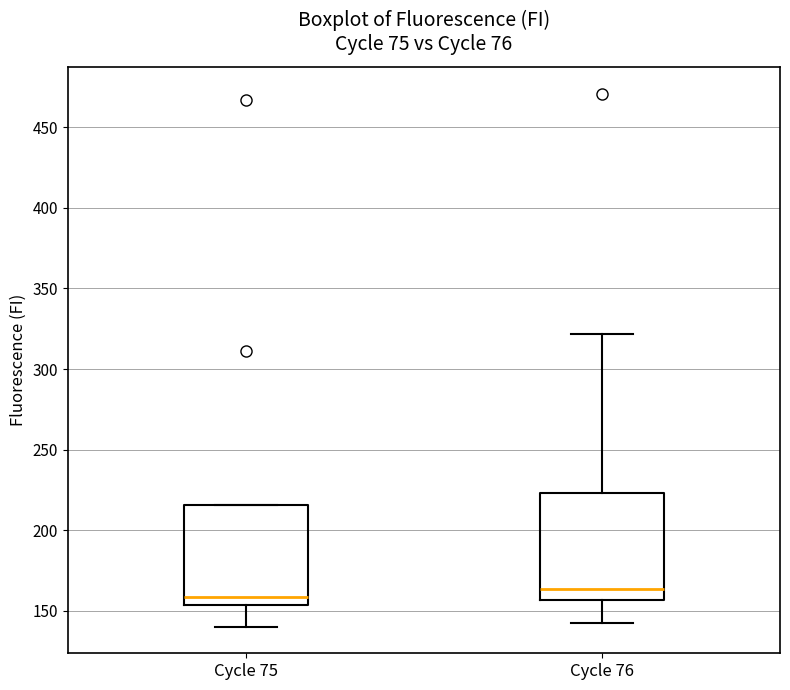

Which box has the lowest median line?

Cycle 75